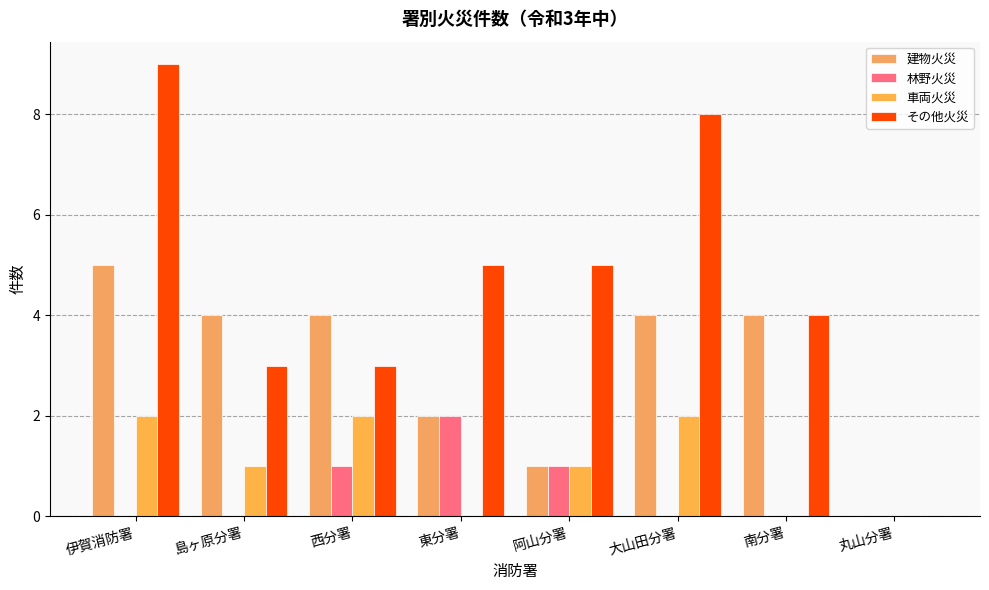

At 阿山分署, list the series in order from largest to smallest.

その他火災, 建物火災, 林野火災, 車両火災